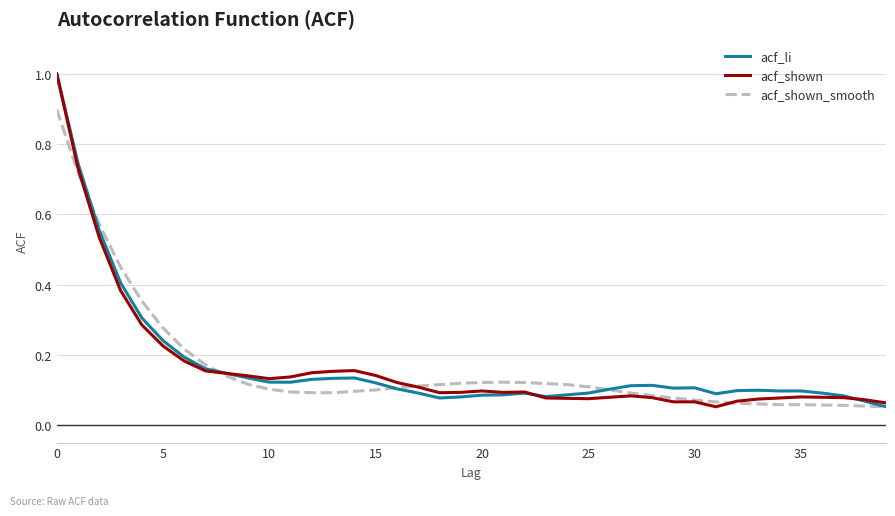

What is the maximum value shown in the chart?

1.0